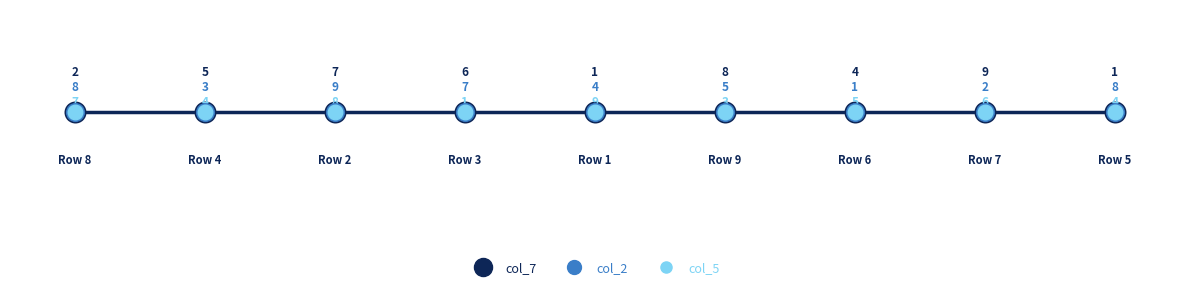

Which series contains the lowest Y value?

col_7